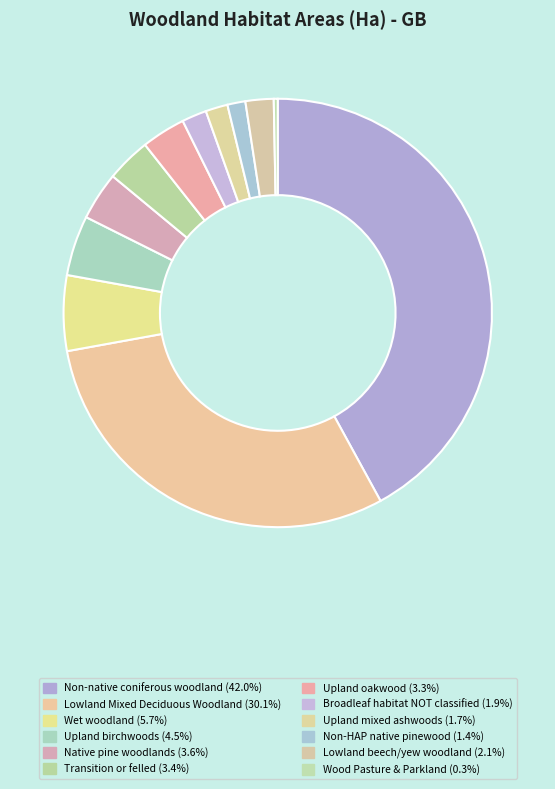

Count the number of slices in the pie.

12